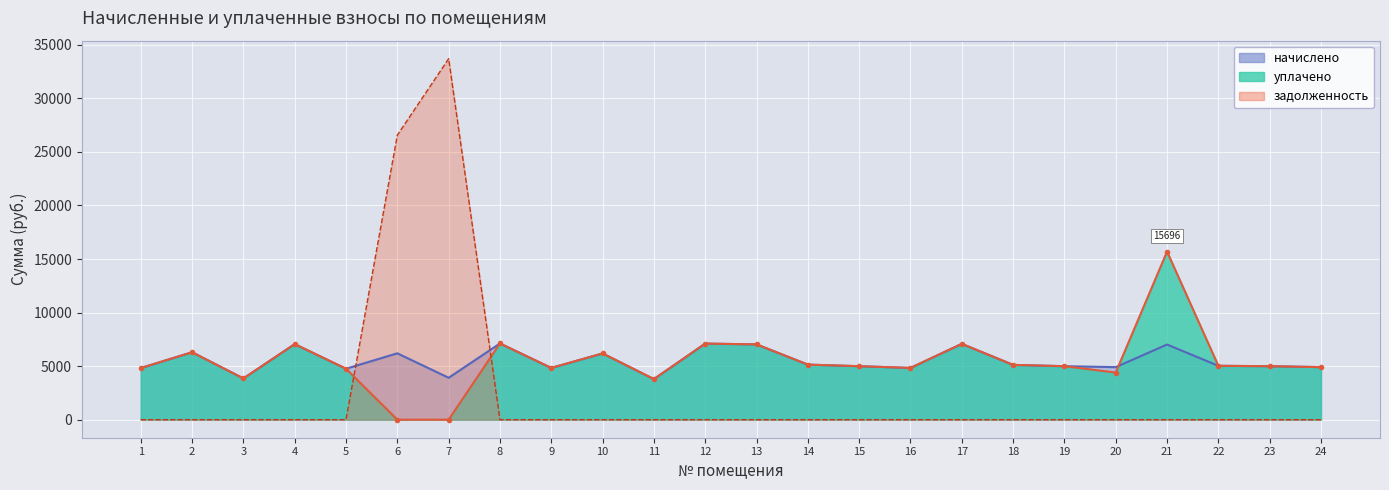

What is the value of the начислено point at the 15th from the left?

4992.8